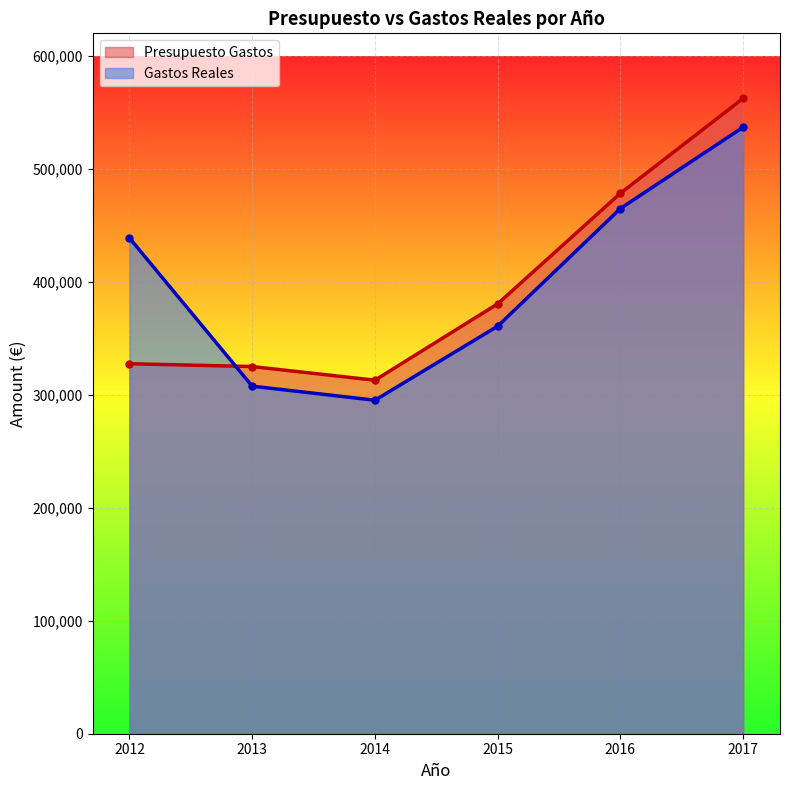

Reading right to left, what are all the values shown in this chart?

Presupuesto Gastos: 562450.0	478450.0	380557.9	312950.0	325025.0	327525.0
Gastos Reales: 536929.4	464920.2	360747.1	295200.0	307673.6	438837.5